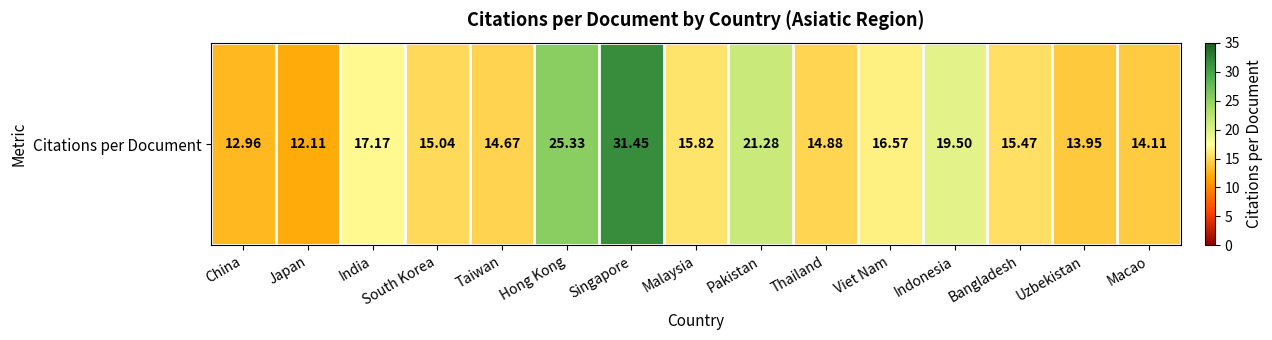

What is the average value?

17.4